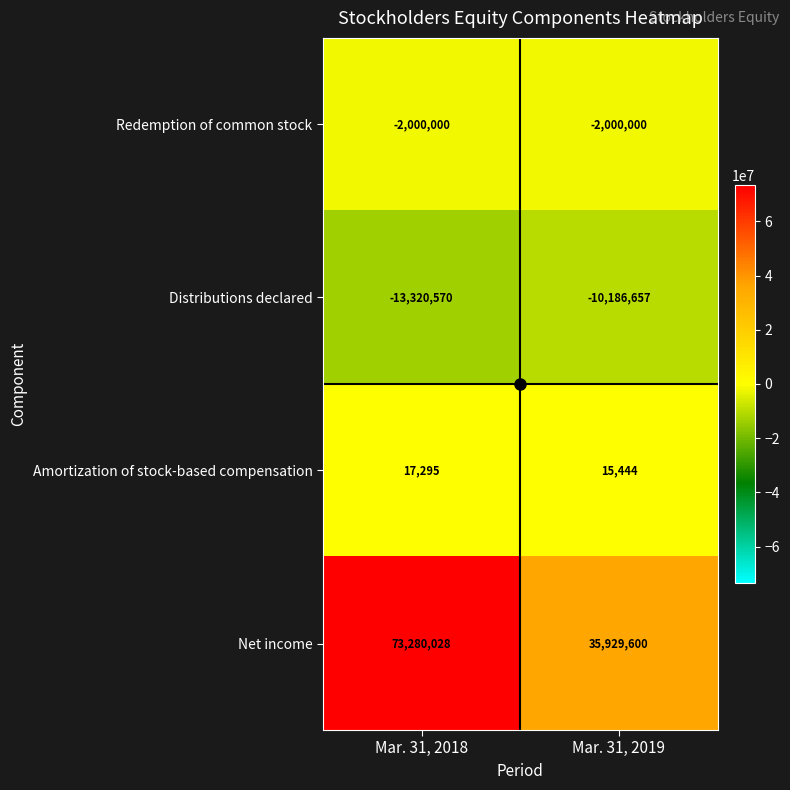

True or false: Distributions declared has a value of -13320570 at Mar. 31, 2018.

True